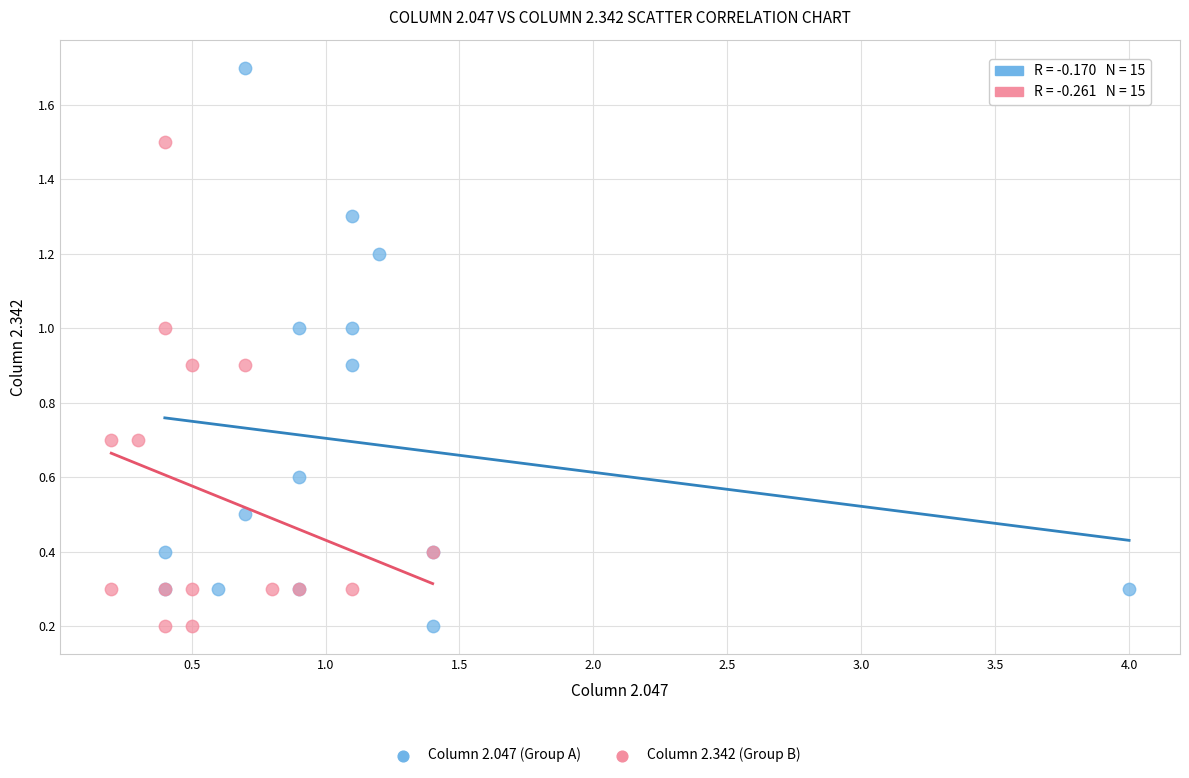

Which series has the largest Y range (max minus min)?

Column 2.047 (Group A)